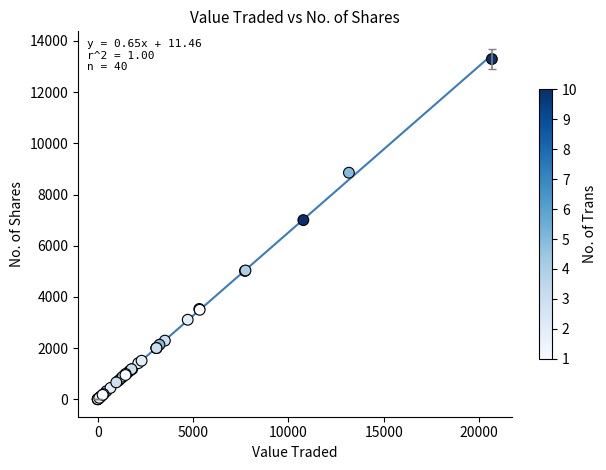

What Y value in the scatter plot is closest to 6647?

7000